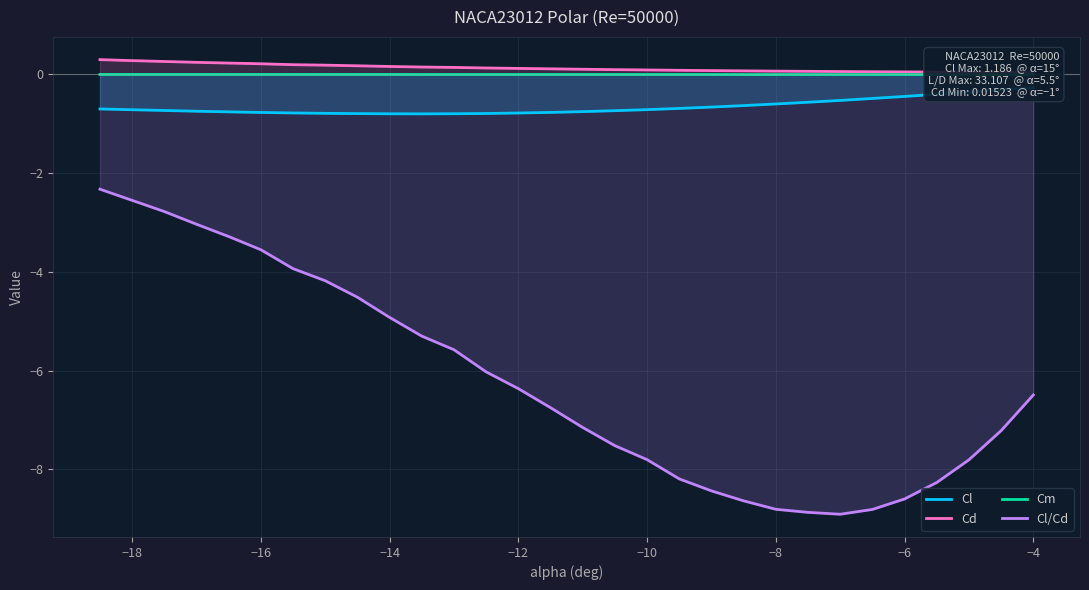

What is the value of the Cl/Cd point at the 27th from the left?

-8.3